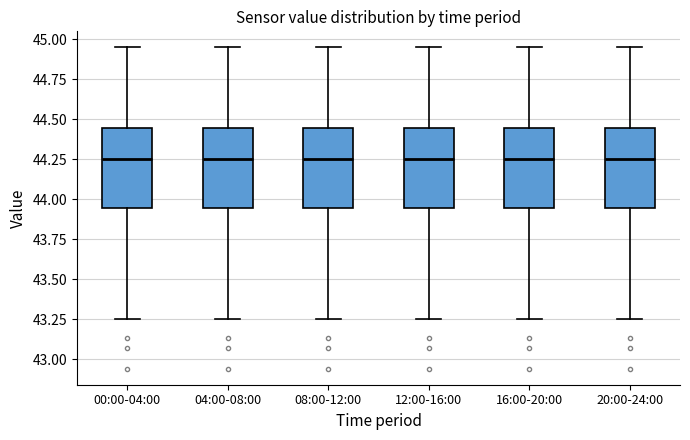

Reading left to right, read every box against the y-axis: the position of its median line, the range the box covers, and the ends of its whiskers. The values are not printed on the chart, so give them approximately, as read against the axis.

00:00-04:00: median 44.25, box 43.95 to 44.45, whiskers 43.25 to 44.95
04:00-08:00: median 44.25, box 43.95 to 44.45, whiskers 43.25 to 44.95
08:00-12:00: median 44.25, box 43.95 to 44.45, whiskers 43.25 to 44.95
12:00-16:00: median 44.25, box 43.95 to 44.45, whiskers 43.25 to 44.95
16:00-20:00: median 44.25, box 43.95 to 44.45, whiskers 43.25 to 44.95
20:00-24:00: median 44.25, box 43.95 to 44.45, whiskers 43.25 to 44.95